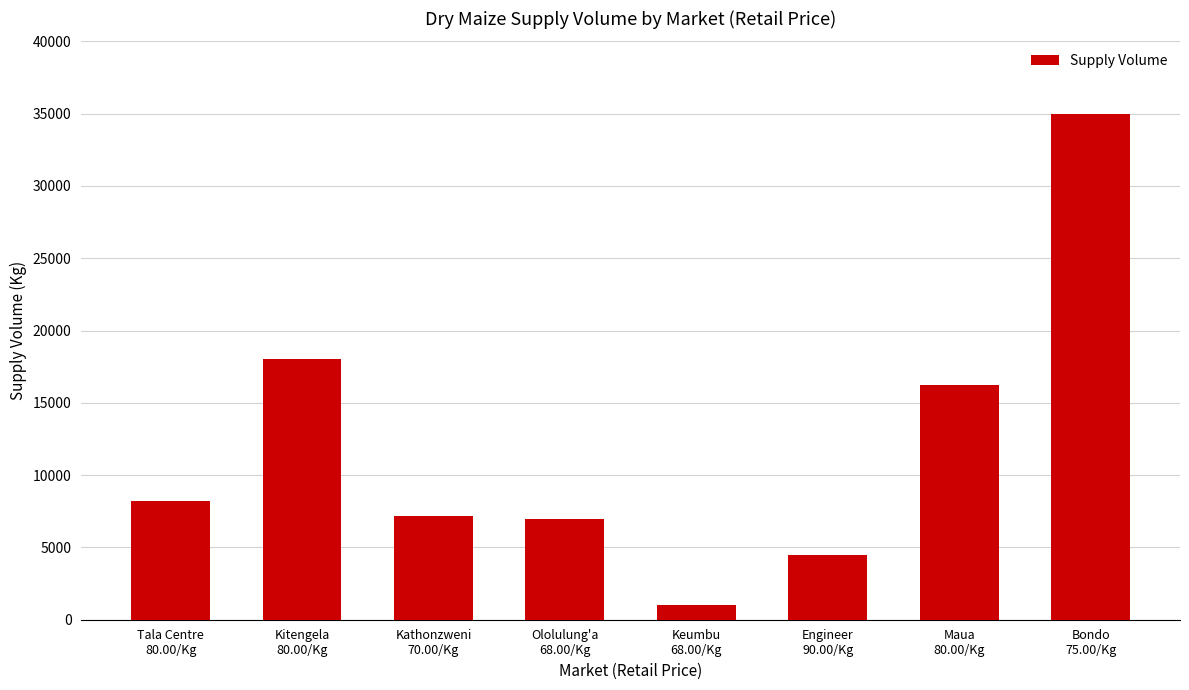

What is the sum of the values at Maua
80.00/Kg and Kathonzweni
70.00/Kg?

23400